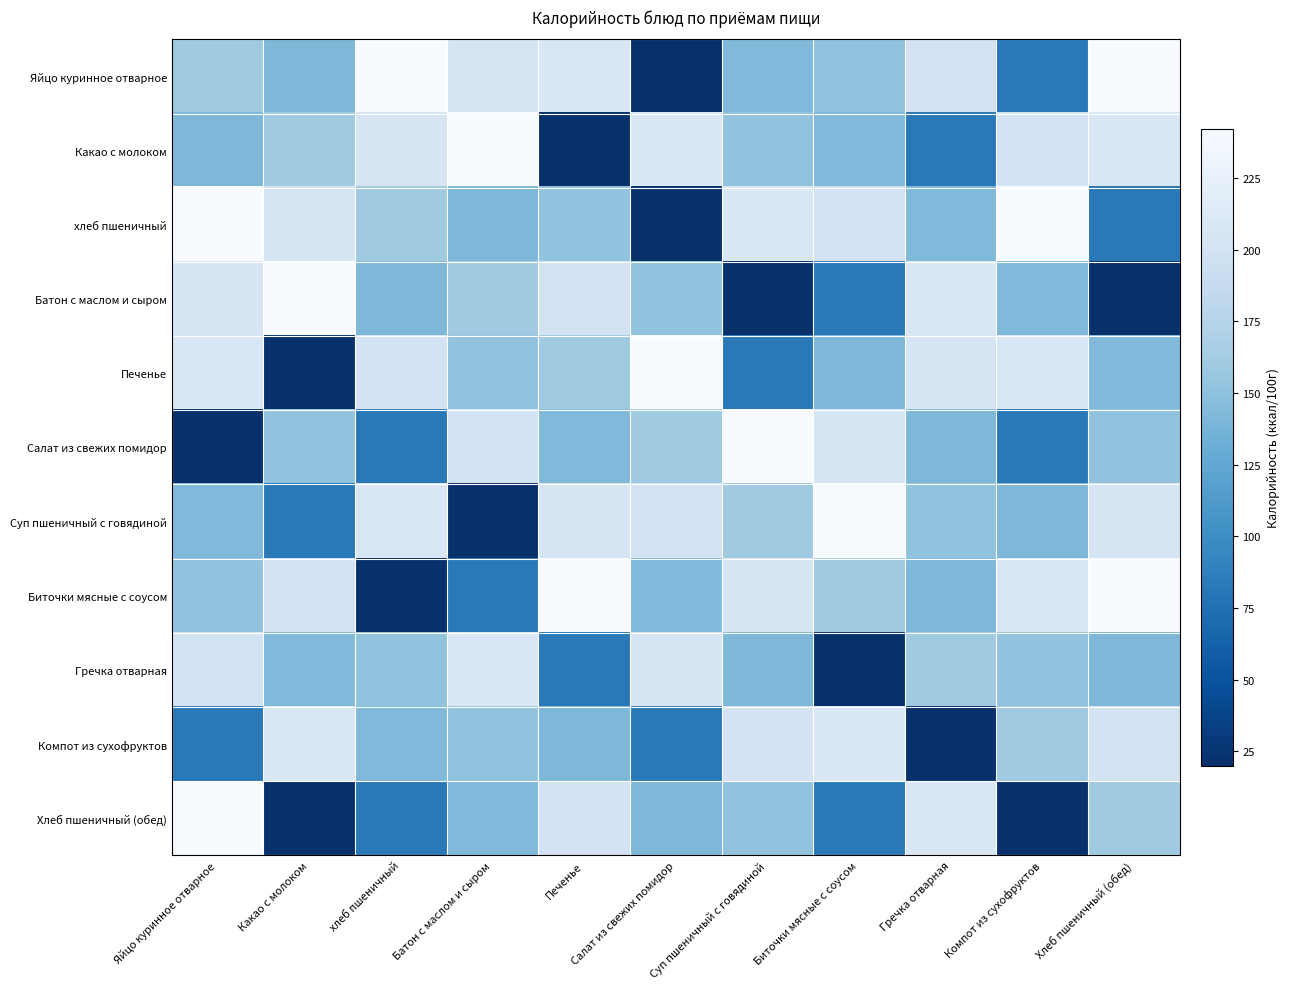

Between Батон с маслом и сыром and Какао с молоком, which is larger?

Батон с маслом и сыром